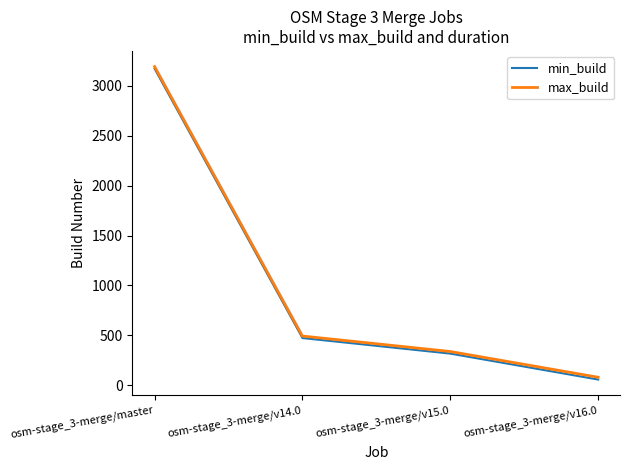

Reading left to right, transcribe all the data shown in this chart.

min_build: osm-stage_3-merge/master=3172	osm-stage_3-merge/v14.0=473	osm-stage_3-merge/v15.0=317	osm-stage_3-merge/v16.0=57
max_build: osm-stage_3-merge/master=3193	osm-stage_3-merge/v14.0=493	osm-stage_3-merge/v15.0=338	osm-stage_3-merge/v16.0=80